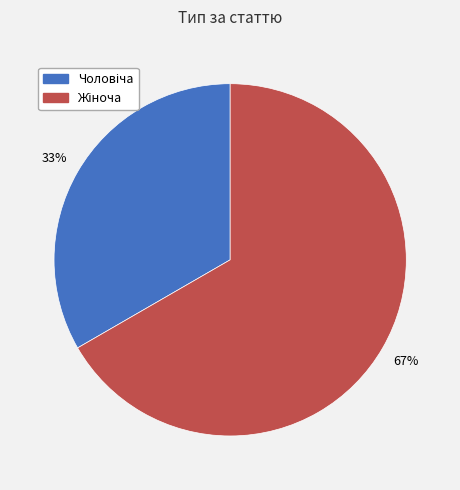

To the nearest percent, what is the average slice percentage?

50%